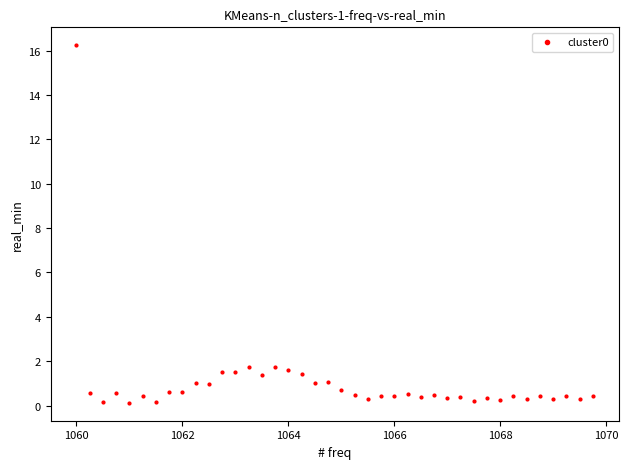

What is the range of X values (max minus min)?

9.8